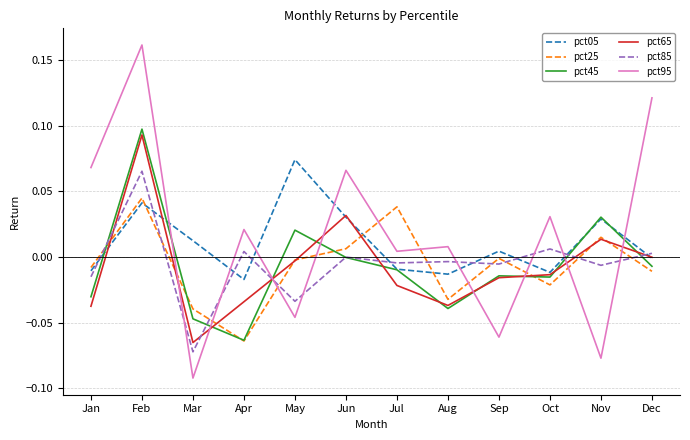

List the series in order of their peak value, highest first.

pct95, pct45, pct65, pct05, pct85, pct25